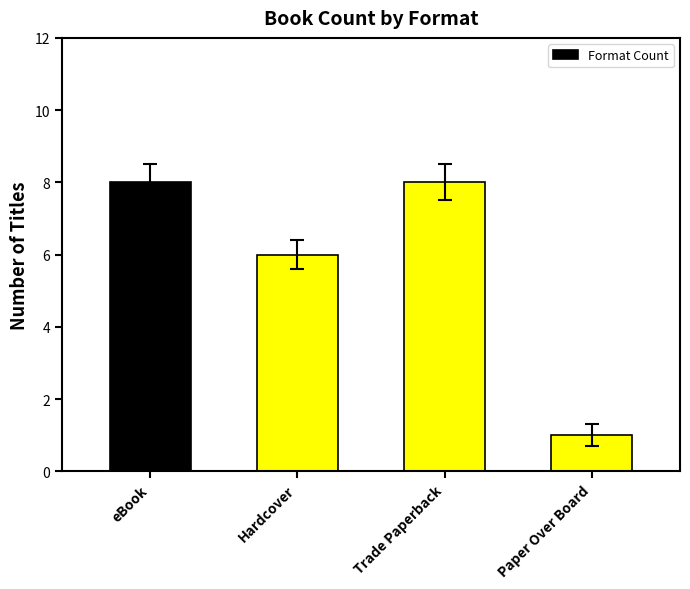

Are the bars horizontal?

No